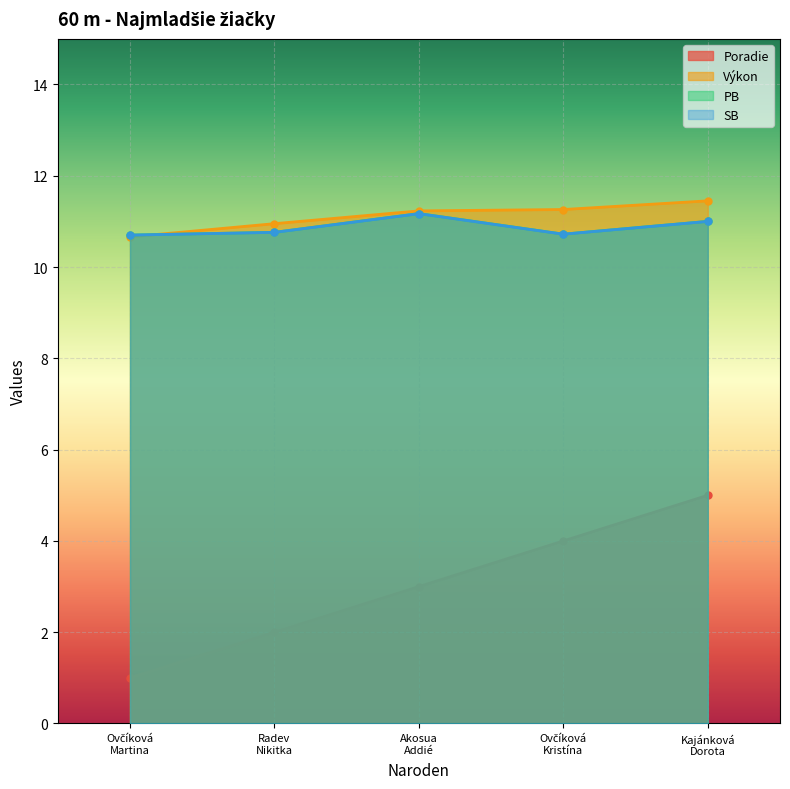

How many interior local peaks does the PB series have?

1